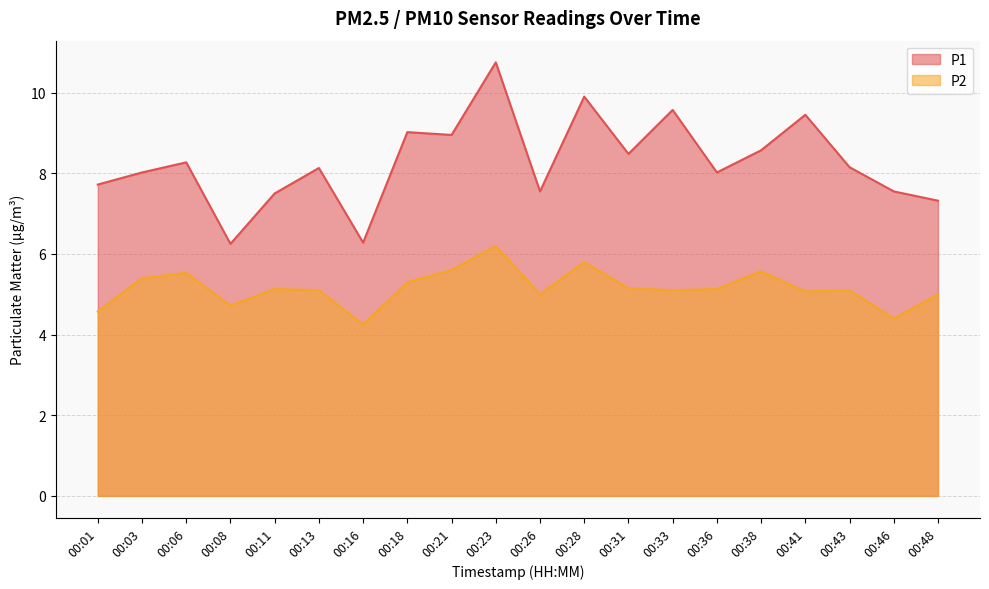

Which series changed the most between 00:16 and 00:31?

P1